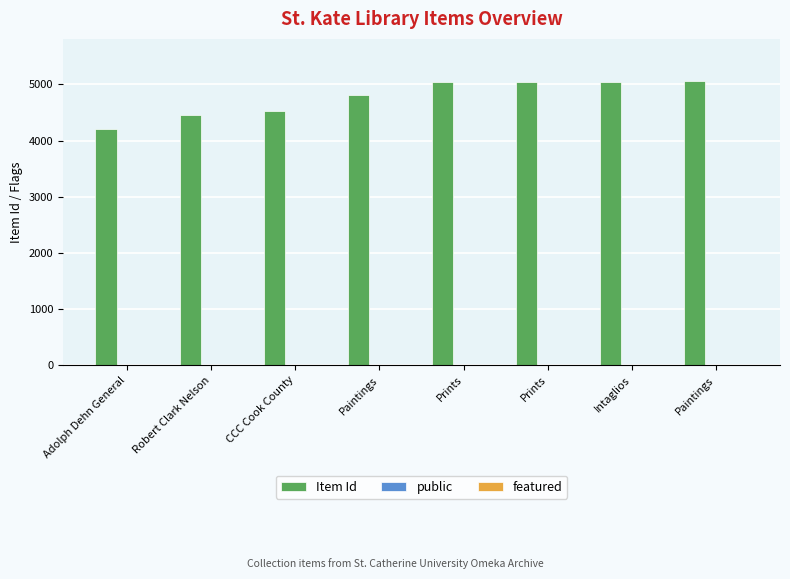

How many categories are shown in the chart?

8